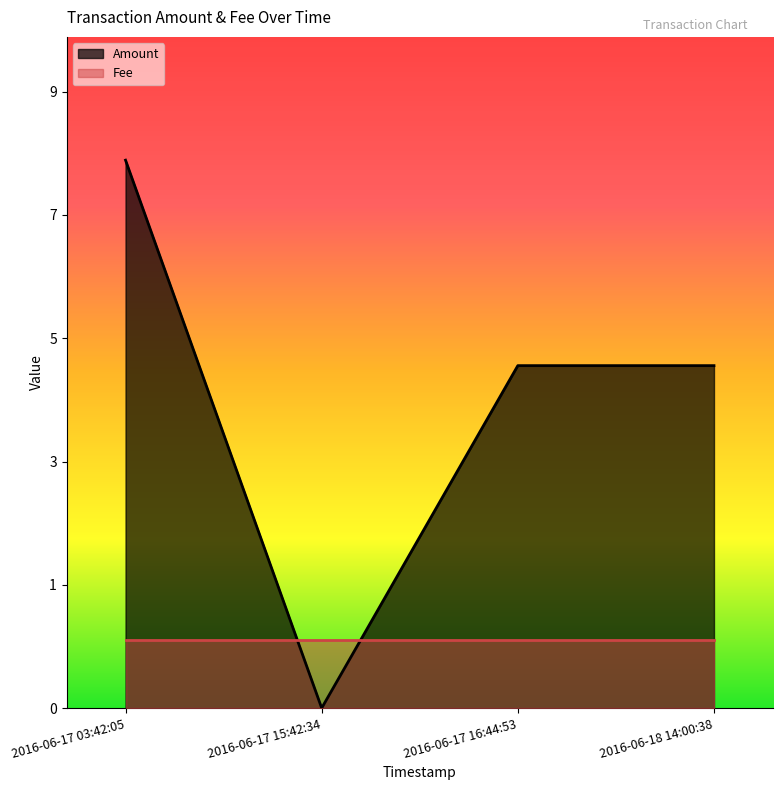

List the series in order of their overall mean, lowest first.

Fee, Amount